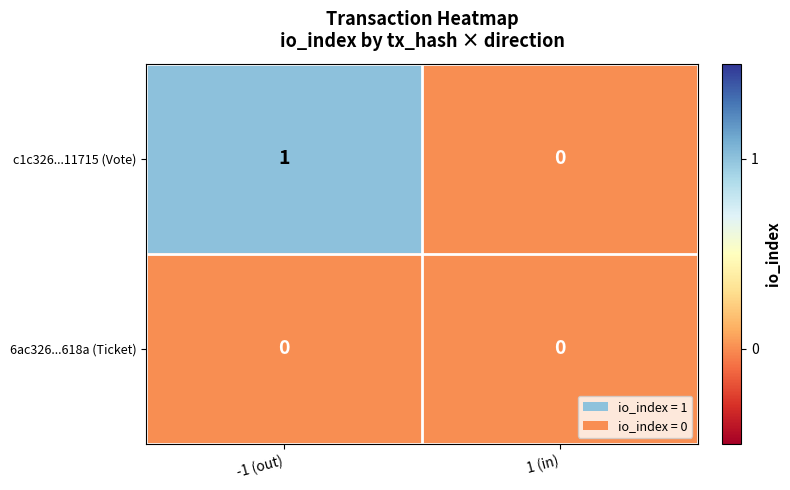

Reading right to left, list all the values displayed in this chart.

c1c326...11715 (Vote): 0	1
6ac326...618a (Ticket): 0	0